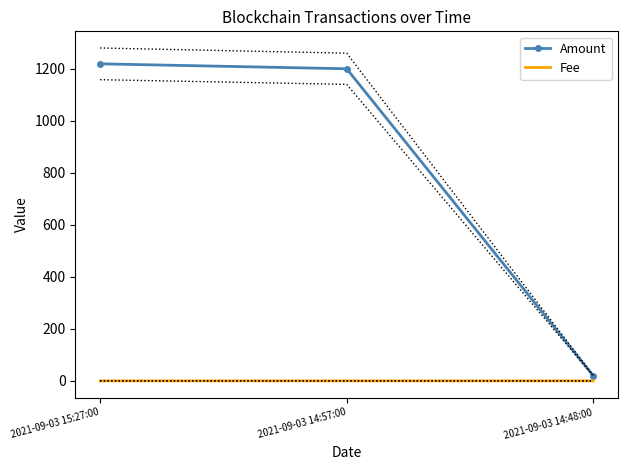

Which series has the largest total across all categories?

Amount